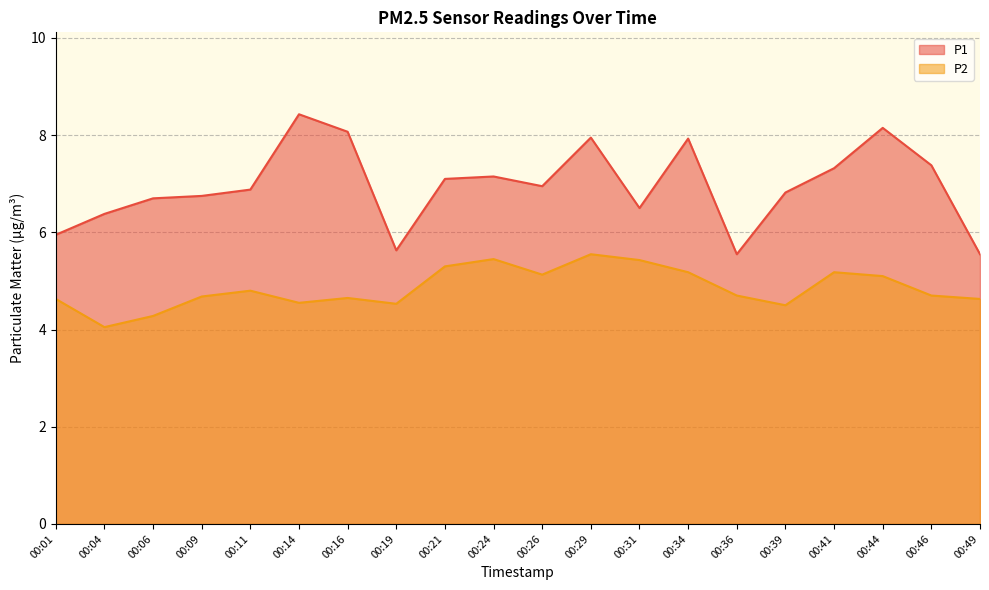

Which series has the largest total across all categories?

P1